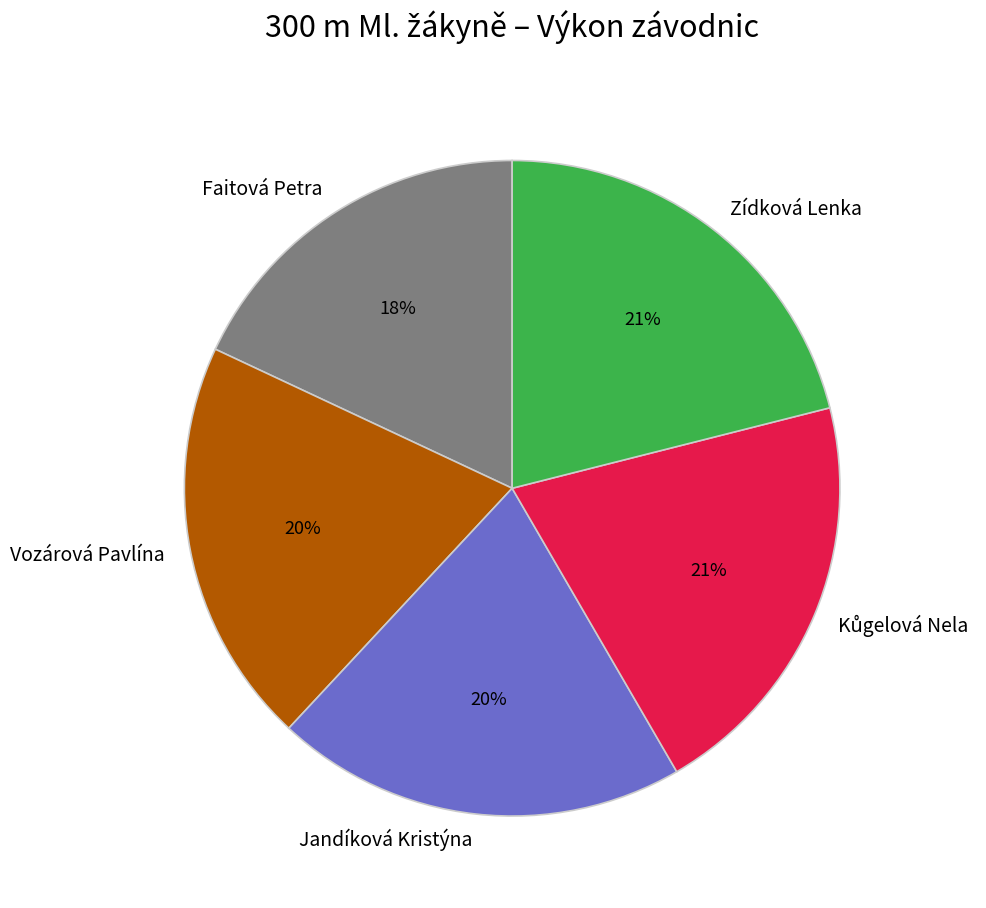

Is it true that Faitová Petra is 31% of the pie?

False